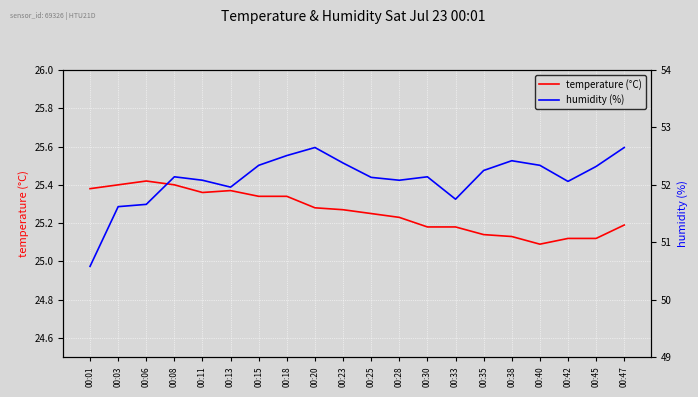

How many lines are shown in the chart?

2